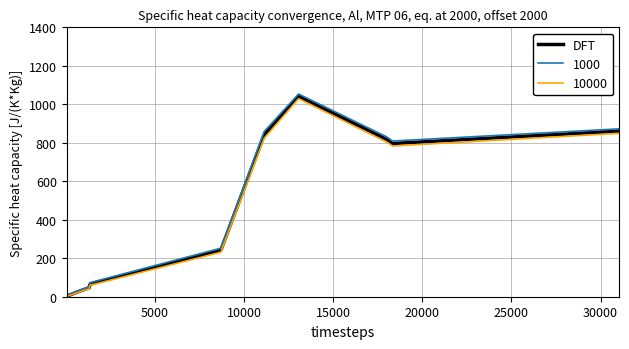

Which series has the widest spread of values?

1000